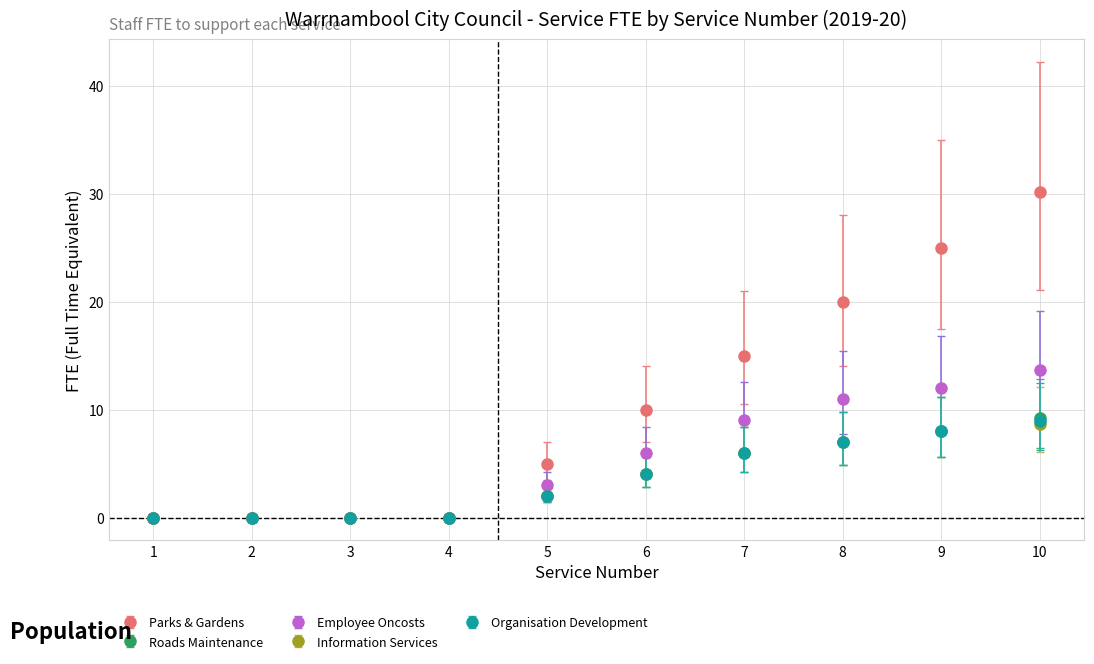

True or false: Parks & Gardens has a value of 23.5 at 7.

False